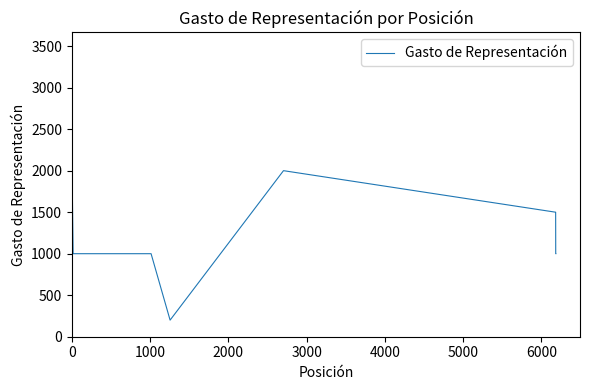

How many values are below 1000?

1